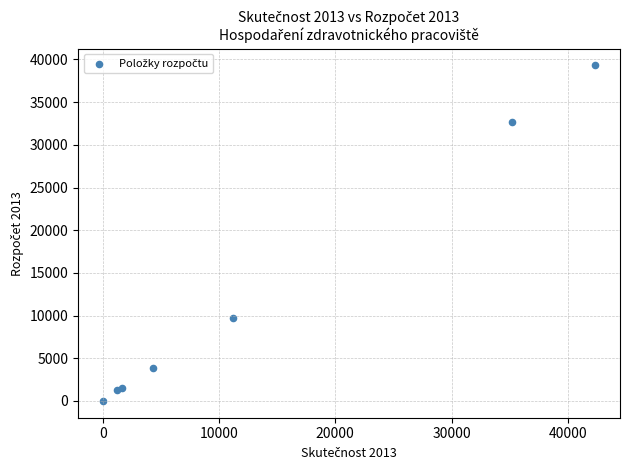

What Y value in the scatter plot is closest to 19653?

9773.1